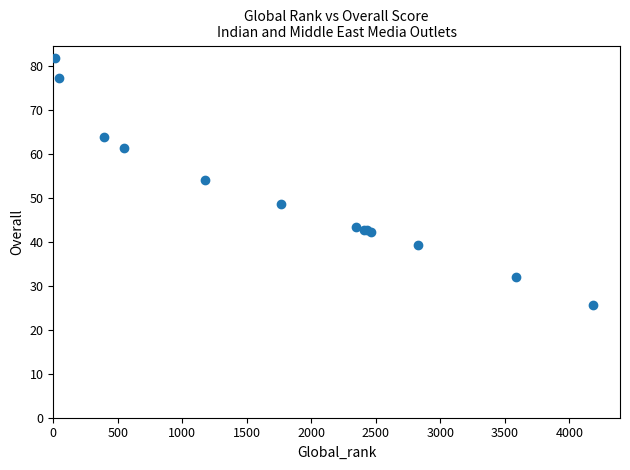

What Y value in the scatter plot is closest to 53?

54.0